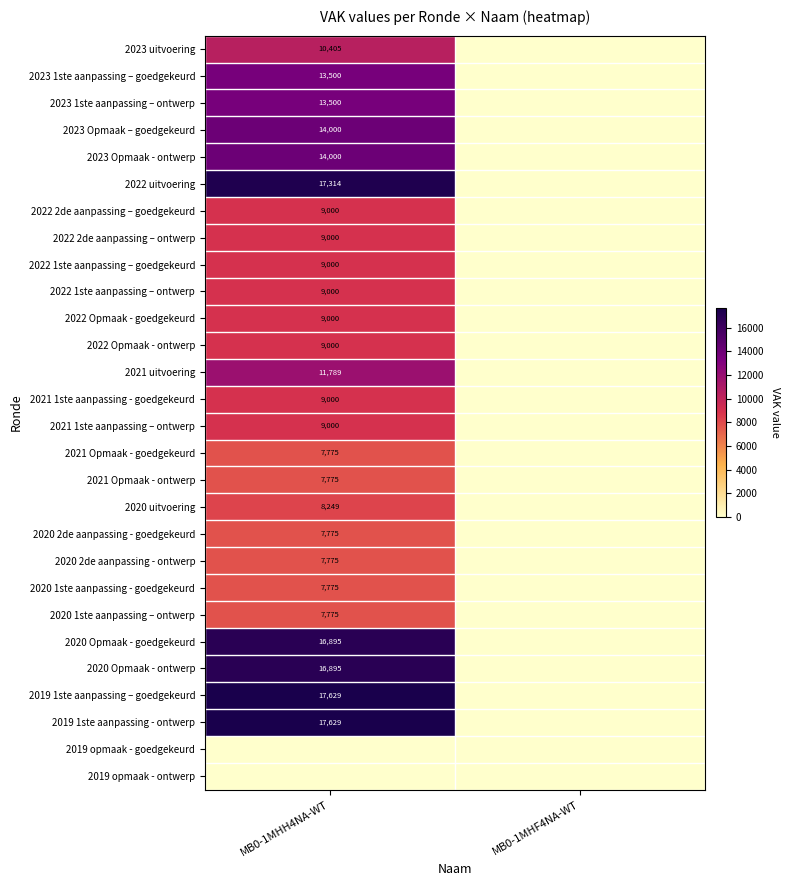

The 2021 uitvoering series shows 11789 at MB0-1MHH4NA-WT. True or false?

True